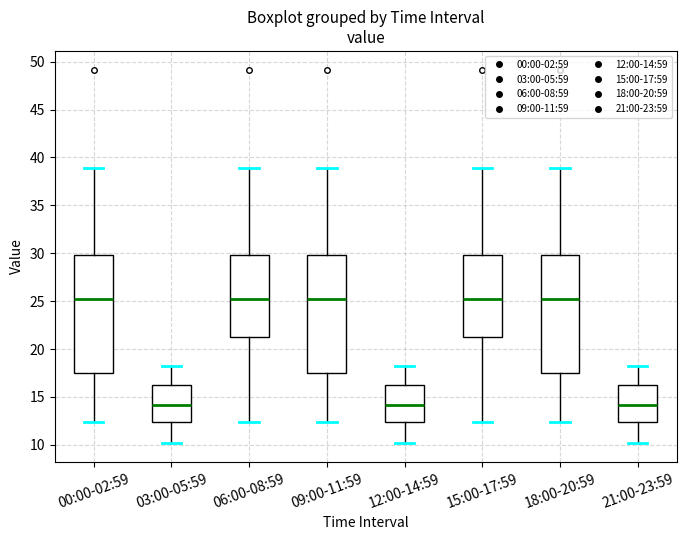

Where is the lower edge of the box for 00:00-02:59 on the y-axis? The values are not printed on the chart, so give them approximately, as read against the axis.

17.5